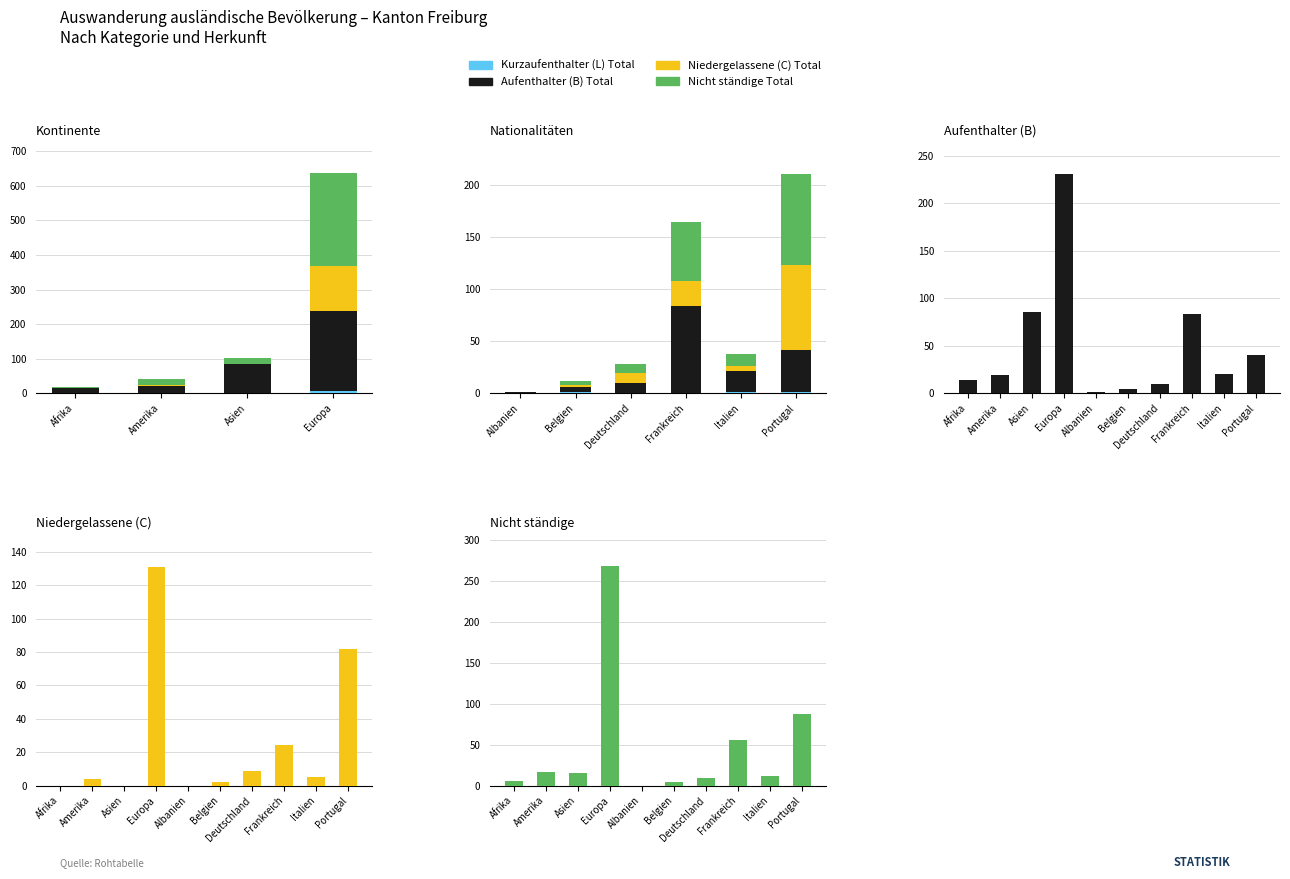

What is the difference between the highest and lowest values at Belgien?

3